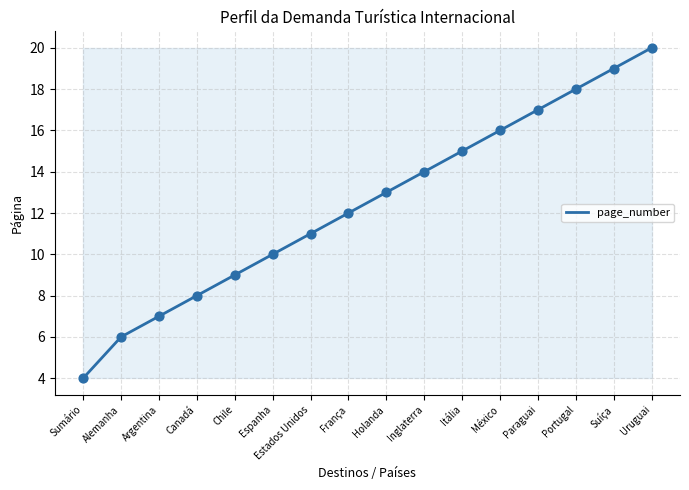

Between Canadá and Inglaterra, which is larger?

Inglaterra